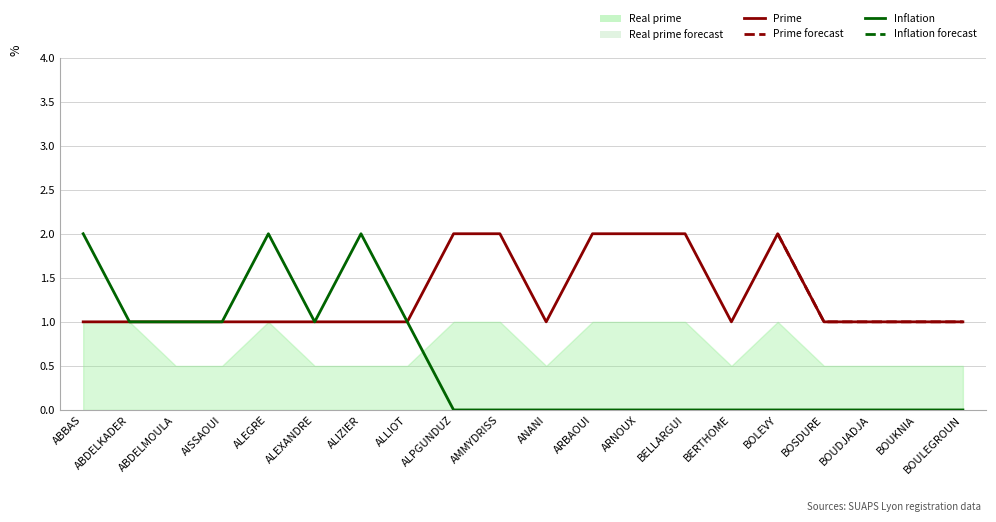

Does the chart display data point markers on the line(s)?

No